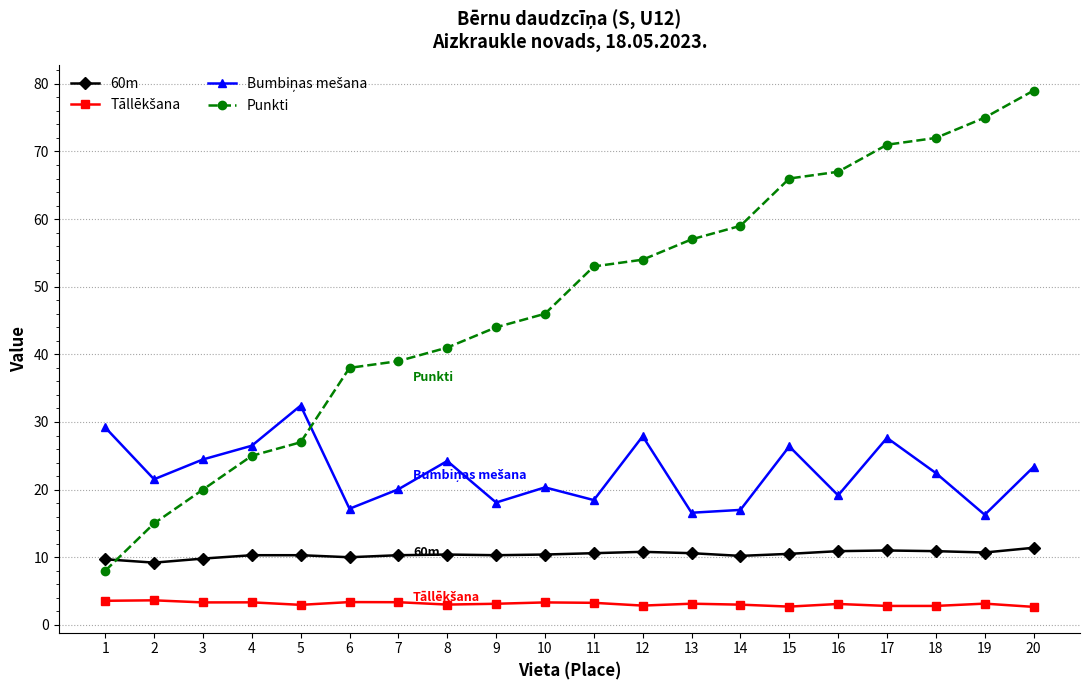

How many times do 60m and Punkti cross each other?

1